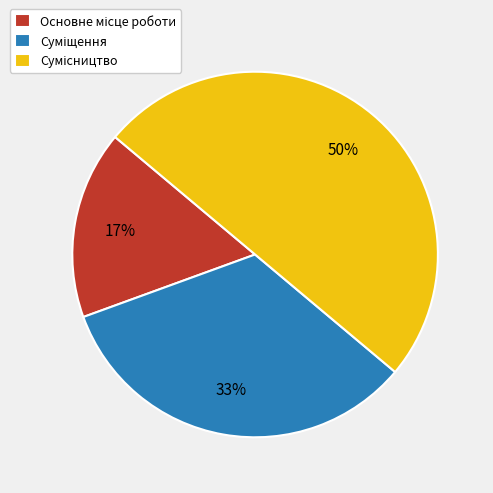

To the nearest percent, what is the average slice percentage?

33%